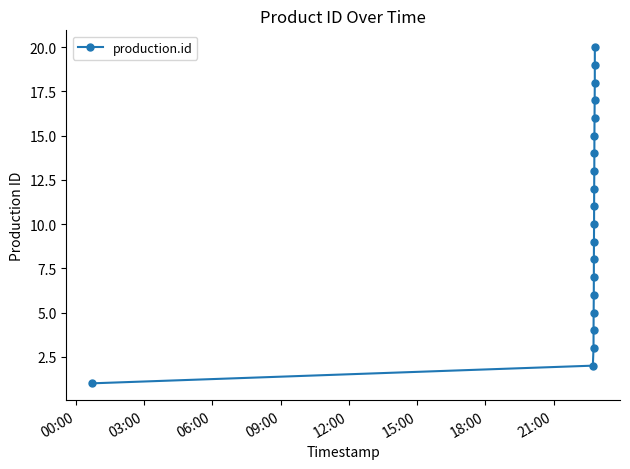

How many categories are shown in the chart?

20